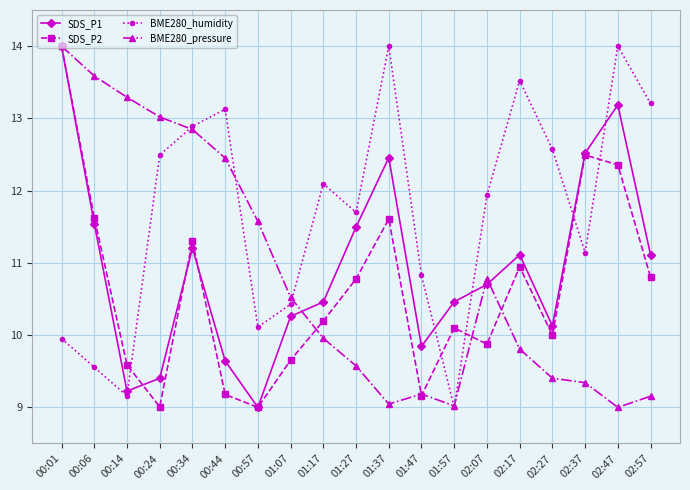

What is the sum of the SDS_P1 values at 00:24 and 00:57?

18.4